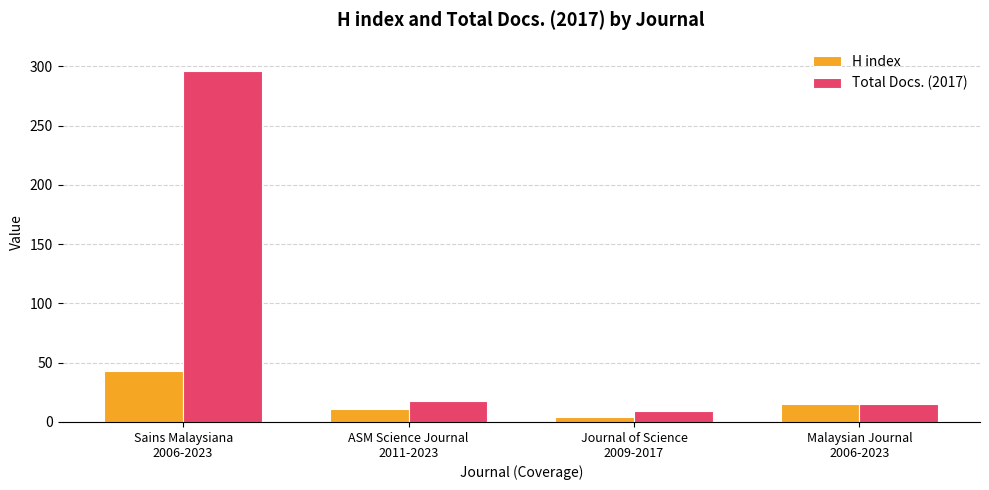

Rank the categories by Total Docs. (2017) value from lowest to highest.

Journal of Science
2009-2017, Malaysian Journal
2006-2023, ASM Science Journal
2011-2023, Sains Malaysiana
2006-2023